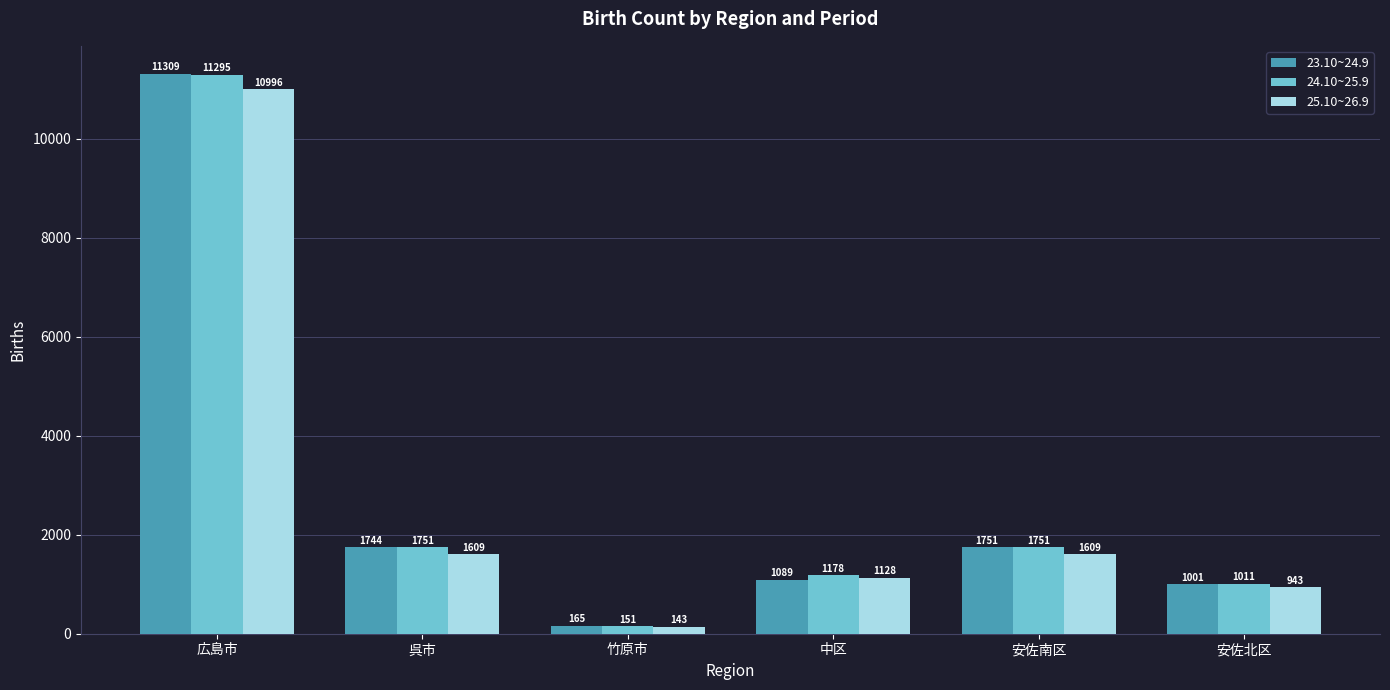

How many data points does each series have?

6